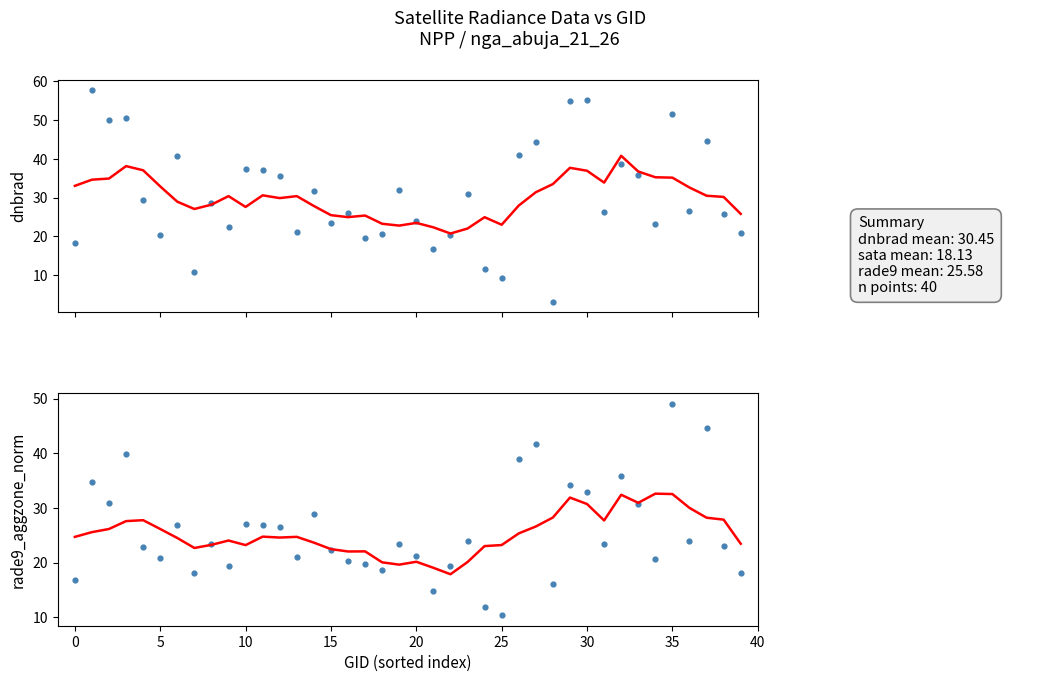

Which series has the widest spread of Y values?

dnbrad